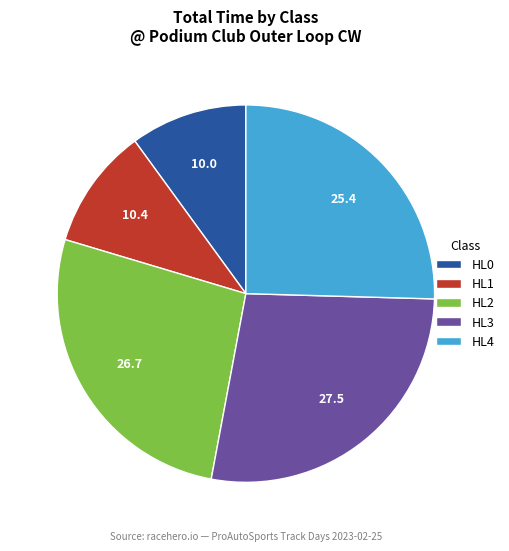

Do HL1 and HL2 together represent more than half of the pie?

No